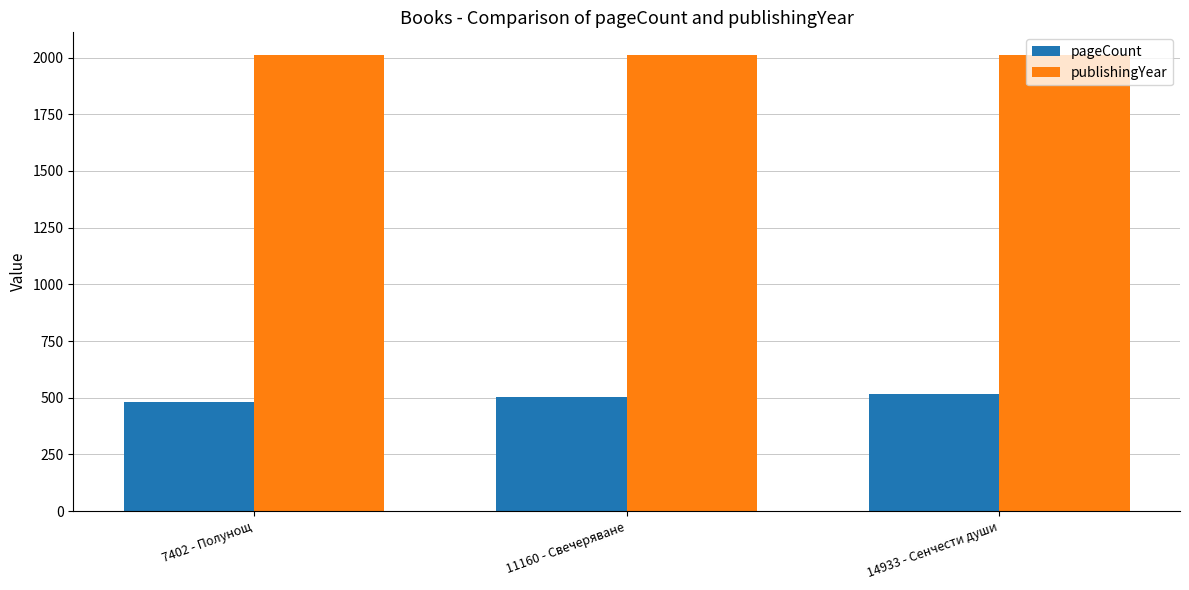

Is it true that publishingYear equals 1180 at 7402 - Полунощ?

False